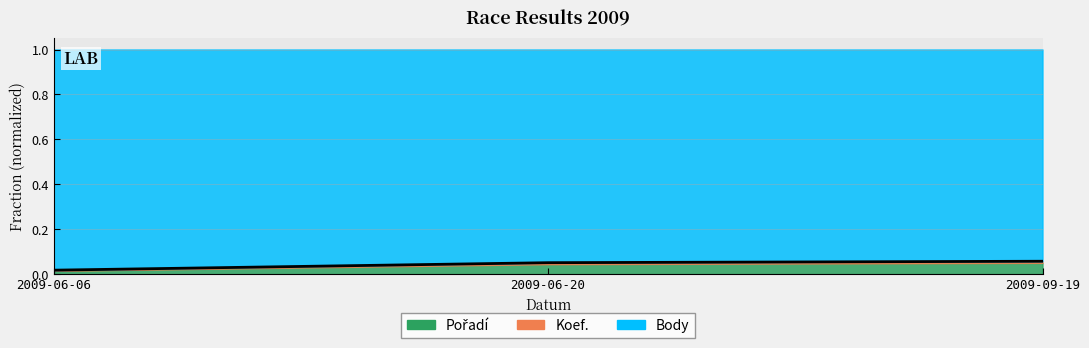

Is it true that the value at 2009-06-06 is 0.0?

True